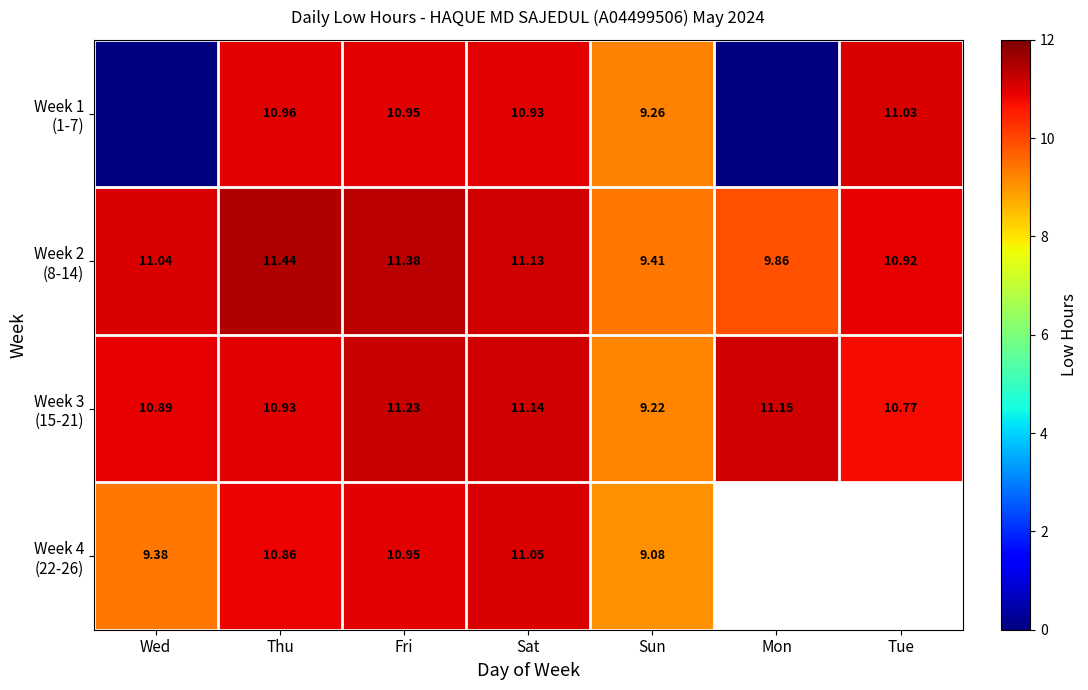

What is the minimum value for Week 3 (15-21)?

9.2